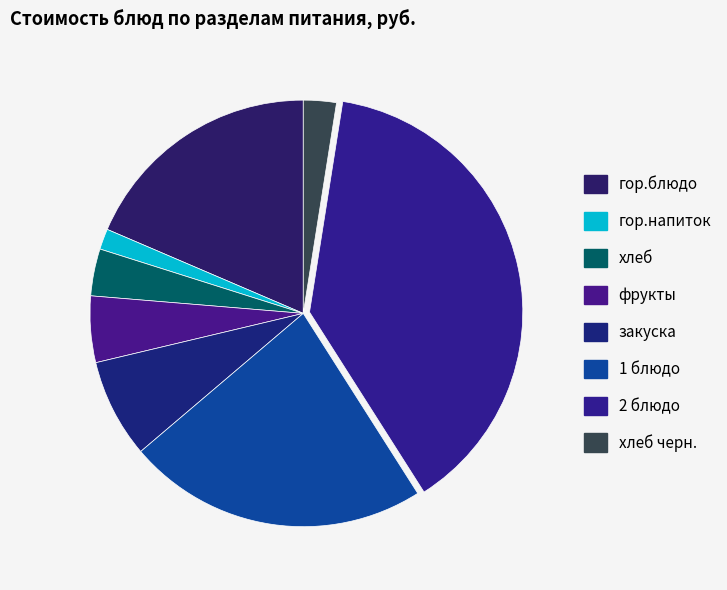

Does гор.блюдо represent more than half of the total?

No